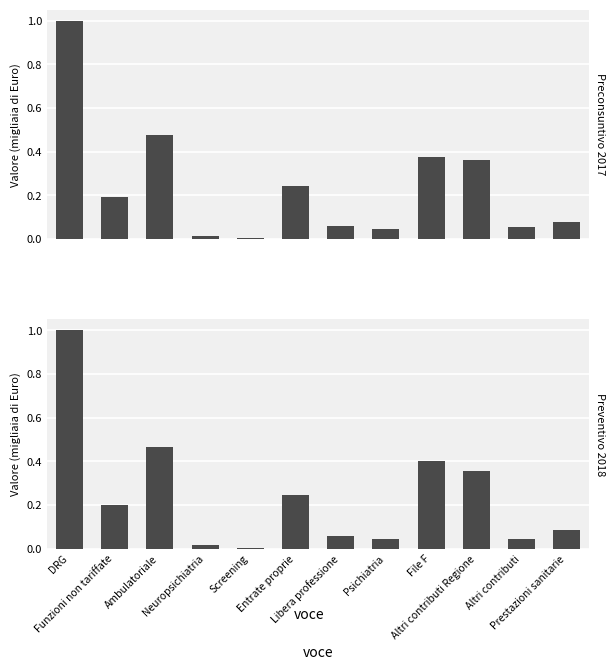

Reading left to right, transcribe all the data shown in this chart.

Preconsuntivo 2017: 1.0	0.2	0.5	0.0	0.0	0.2	0.1	0.0	0.4	0.4	0.1	0.1
Preventivo 2018: 1.0	0.2	0.5	0.0	0.0	0.2	0.1	0.0	0.4	0.4	0.0	0.1